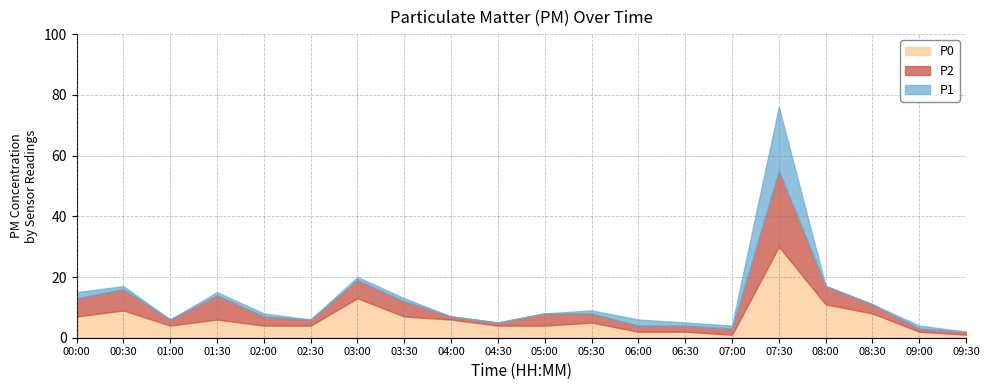

What is the maximum value shown in the chart?

76